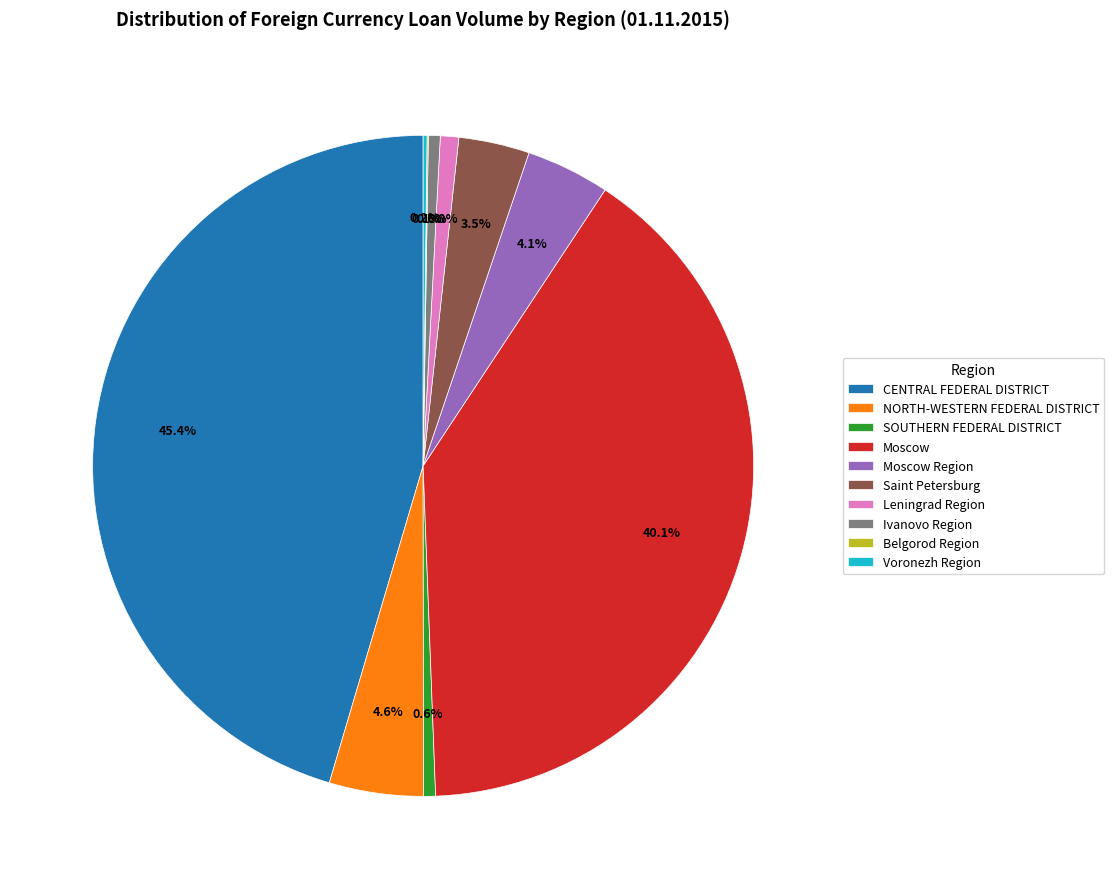

To the nearest percent, what percentage of the pie is Leningrad Region?

1%